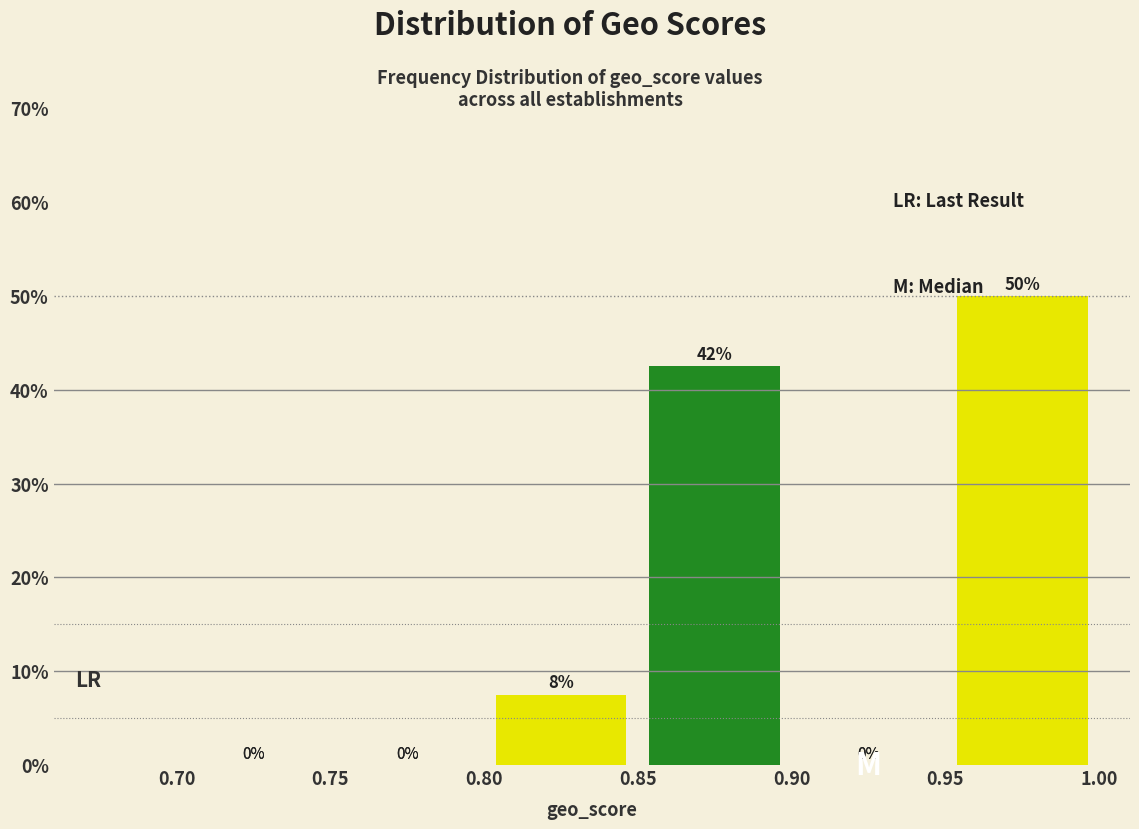

Over which range of the x-axis is the bar tallest?

0.95 to 1.00